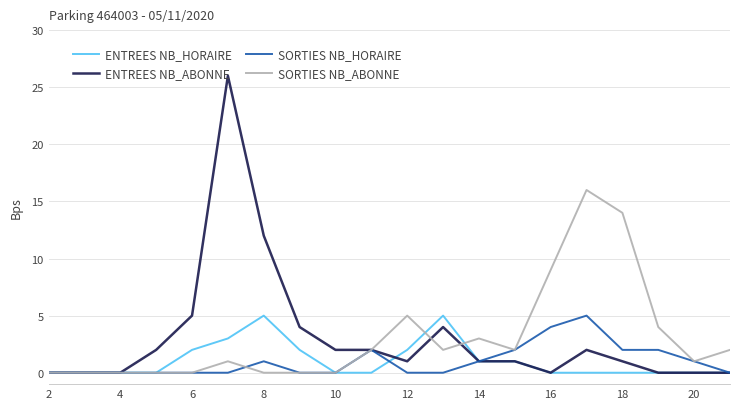

Does the chart have visible grid lines?

Yes